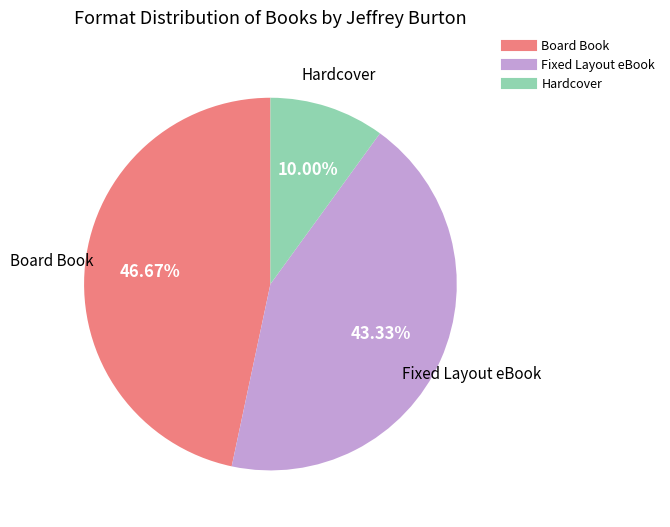

What is the smallest slice in the pie chart?

Hardcover